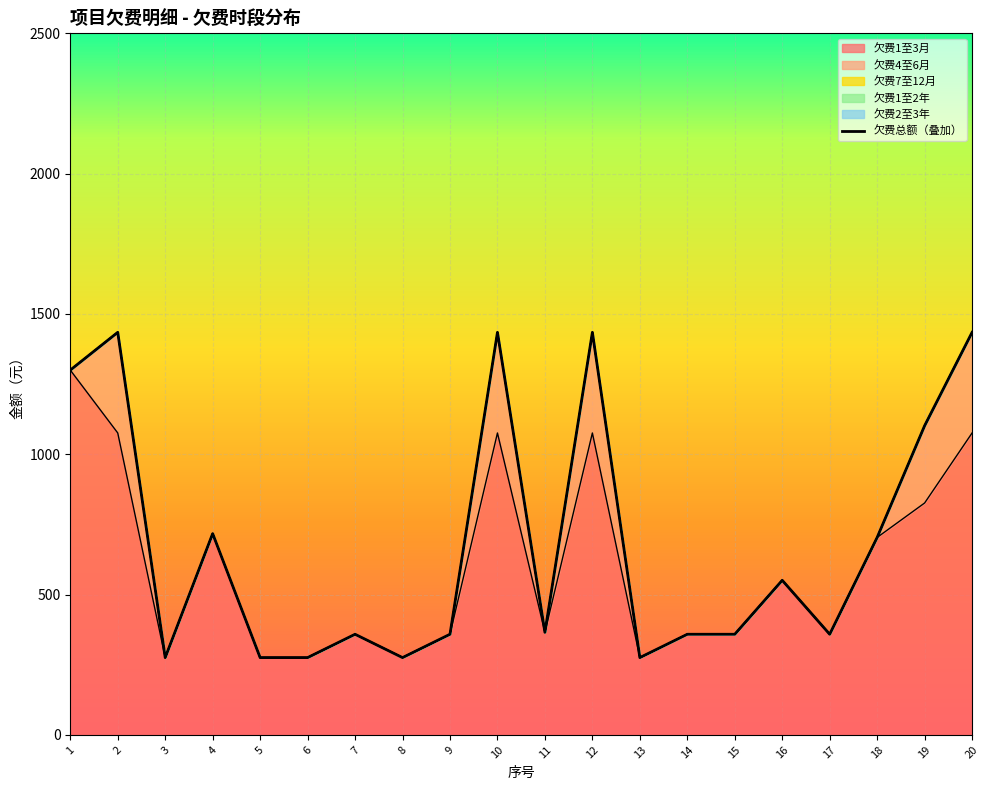

Reading right to left, what are all the values shown in this chart?

欠费1至3月: 20=1075.9	19=826.4	18=703.7	17=358.6	16=550.9	15=358.6	14=358.6	13=275.5	12=1075.9	11=365.5	10=1075.9	9=358.6	8=275.5	7=358.6	6=275.5	5=275.5	4=717.3	3=275.5	2=1075.9	1=1300.0
欠费4至6月: 20=358.6	19=275.5	18=0.0	17=0.0	16=0.0	15=0.0	14=0.0	13=0.0	12=358.6	11=0.0	10=358.6	9=0.0	8=0.0	7=0.0	6=0.0	5=0.0	4=0.0	3=0.0	2=358.6	1=0.0
欠费7至12月: 20=0.0	19=0.0	18=0.0	17=0.0	16=0.0	15=0.0	14=0.0	13=0.0	12=0.0	11=0.0	10=0.0	9=0.0	8=0.0	7=0.0	6=0.0	5=0.0	4=0.0	3=0.0	2=0.0	1=0.0
欠费1至2年: 20=0.0	19=0.0	18=0.0	17=0.0	16=0.0	15=0.0	14=0.0	13=0.0	12=0.0	11=0.0	10=0.0	9=0.0	8=0.0	7=0.0	6=0.0	5=0.0	4=0.0	3=0.0	2=0.0	1=0.0
欠费2至3年: 20=0.0	19=0.0	18=0.0	17=0.0	16=0.0	15=0.0	14=0.0	13=0.0	12=0.0	11=0.0	10=0.0	9=0.0	8=0.0	7=0.0	6=0.0	5=0.0	4=0.0	3=0.0	2=0.0	1=0.0